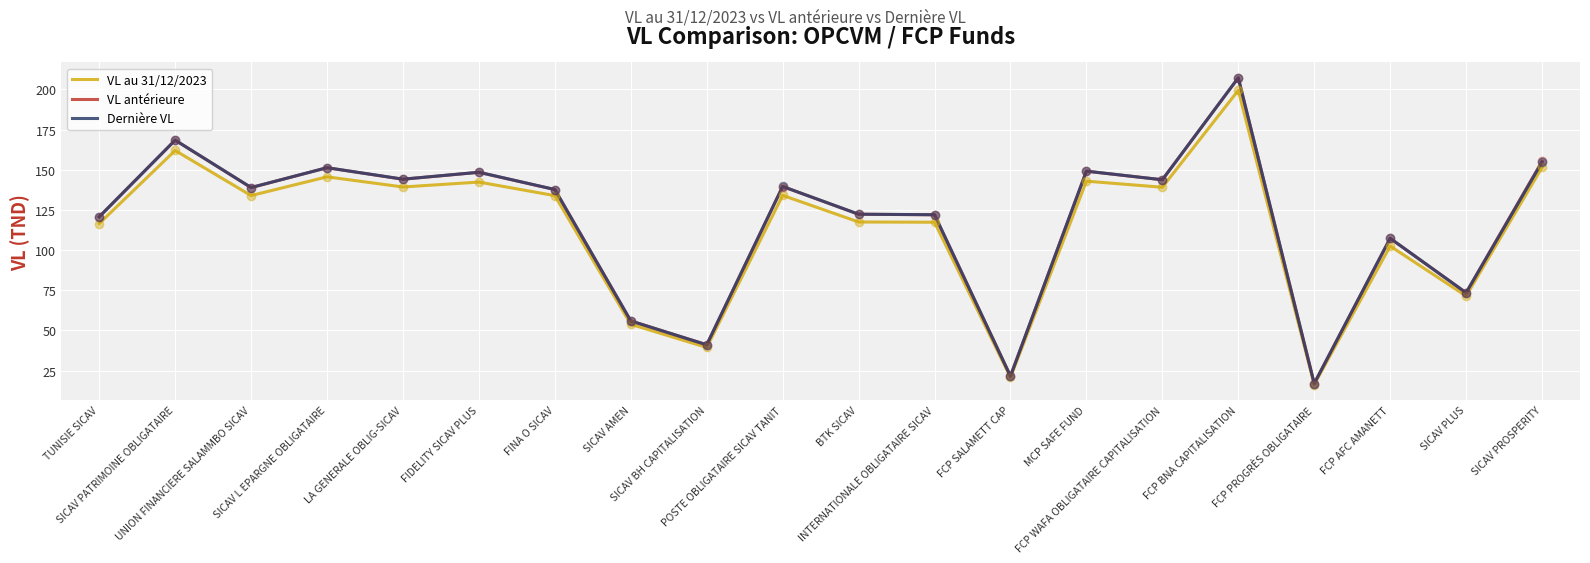

Is the value of VL antérieure at UNION FINANCIERE SALAMMBO SICAV greater than the value of Dernière VL at SICAV PLUS?

Yes